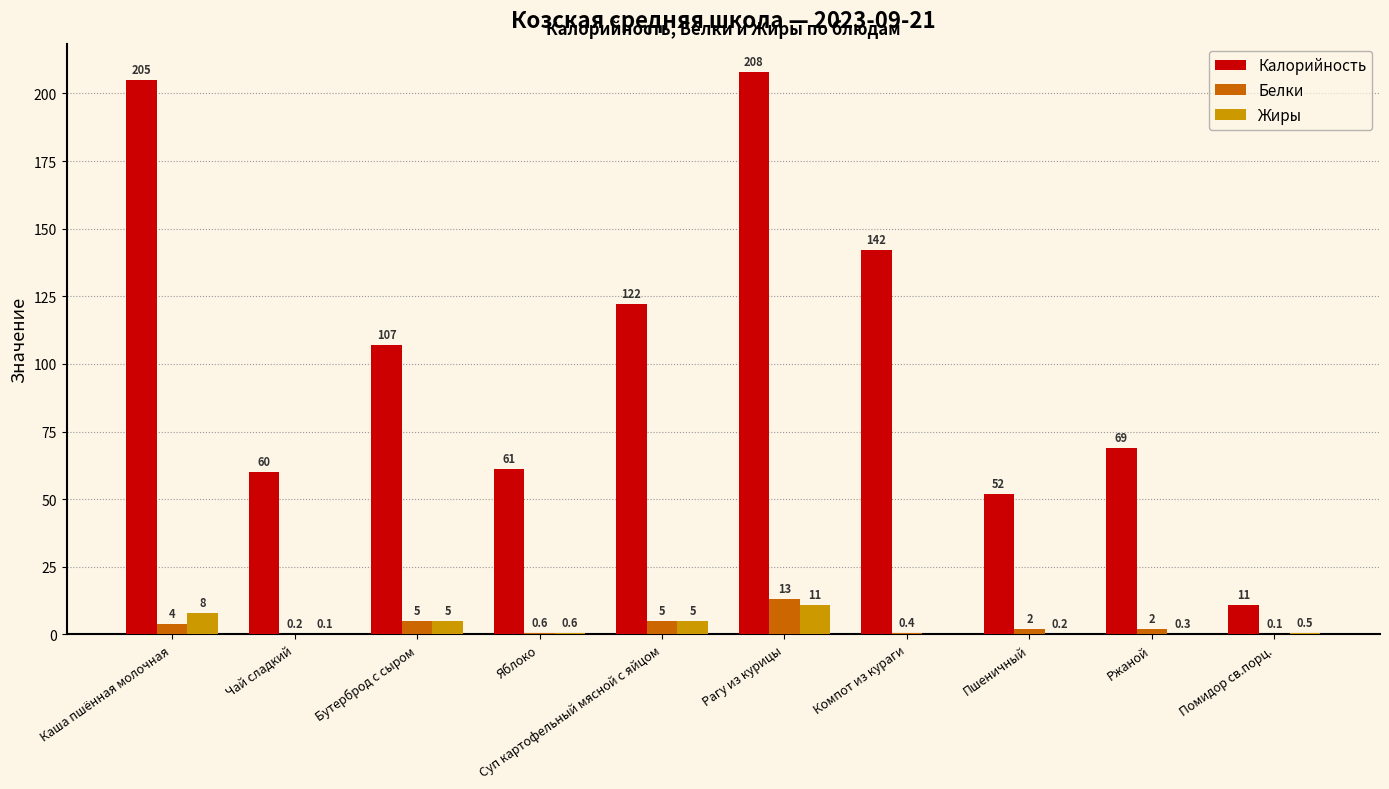

What is the maximum value for Жиры?

11.0